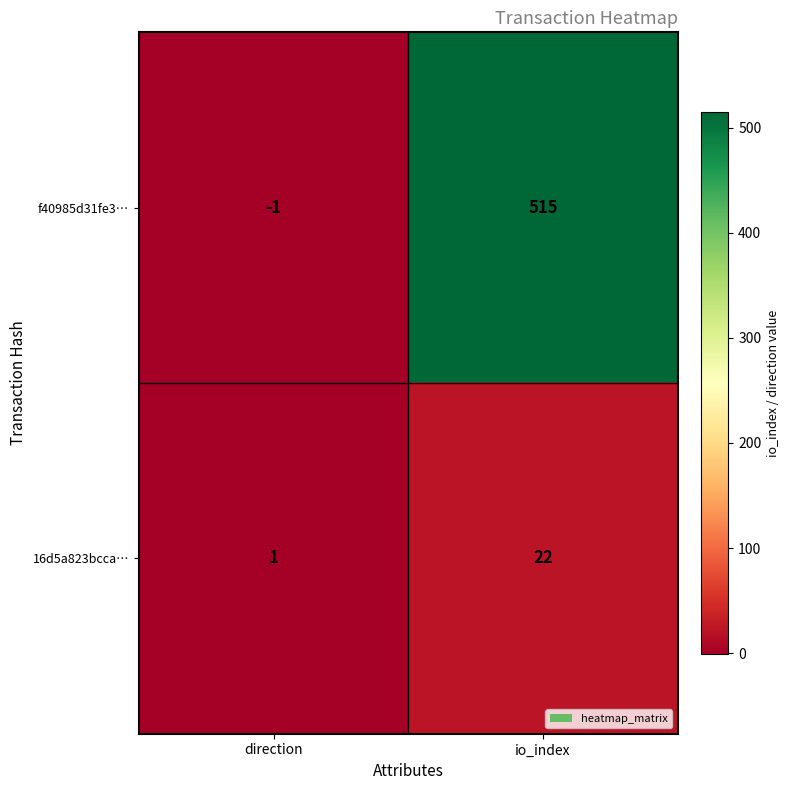

Is it true that 16d5a823bcca… equals 1 at direction?

True